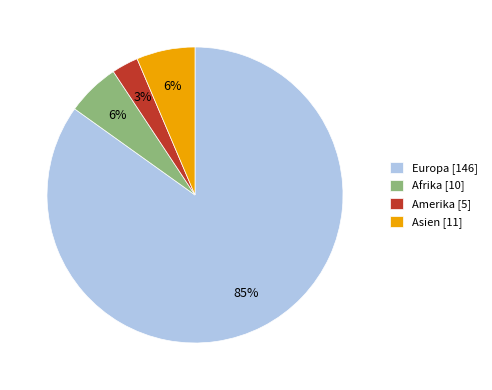

To the nearest percent, what is the difference between the Europa and Amerika slice percentages?

82%